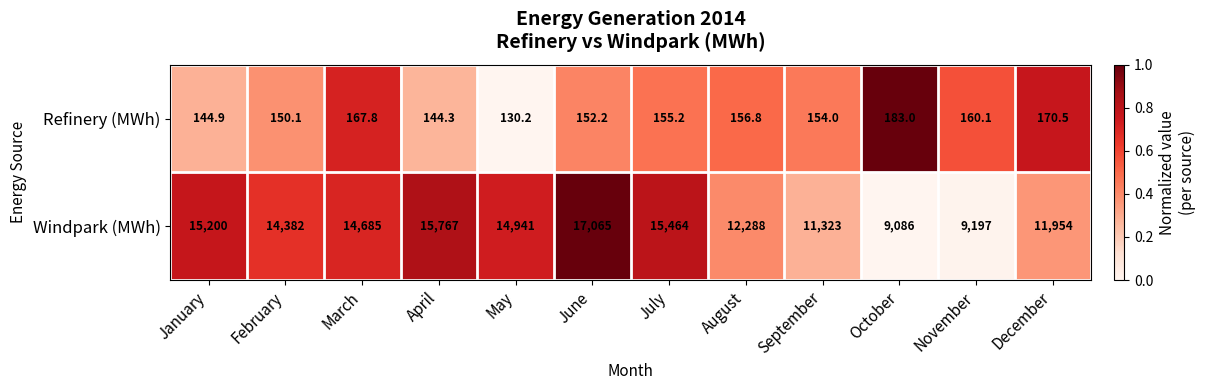

The Refinery (MWh) series shows 170.5 at December. True or false?

True